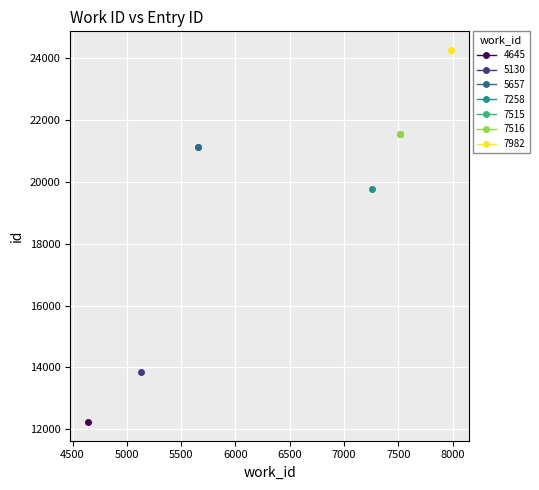

The value of x_values at 8 is 2770. True or false?

False